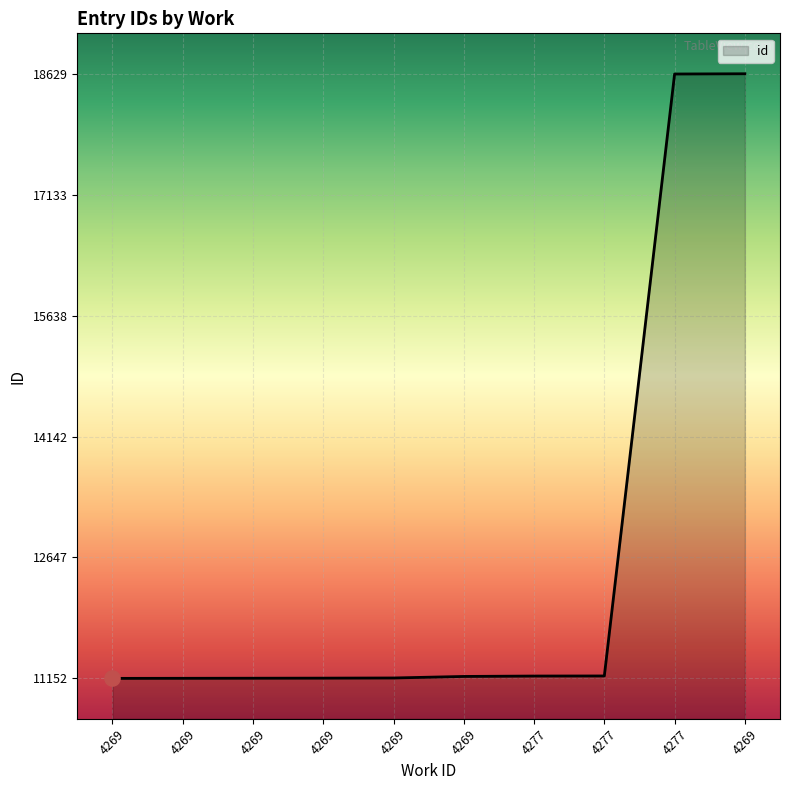

What is the change in value from 4269 to 4277?

+5